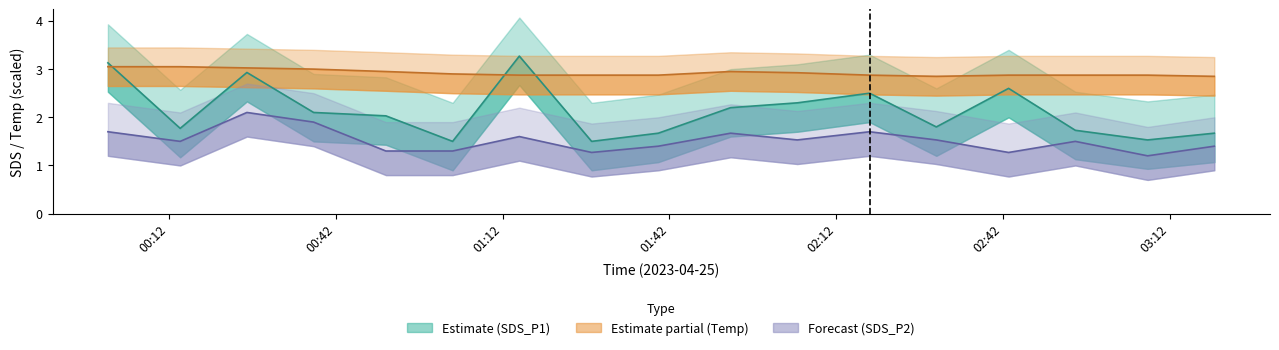

How many SDS_P2 values are between 1 and 2?

16